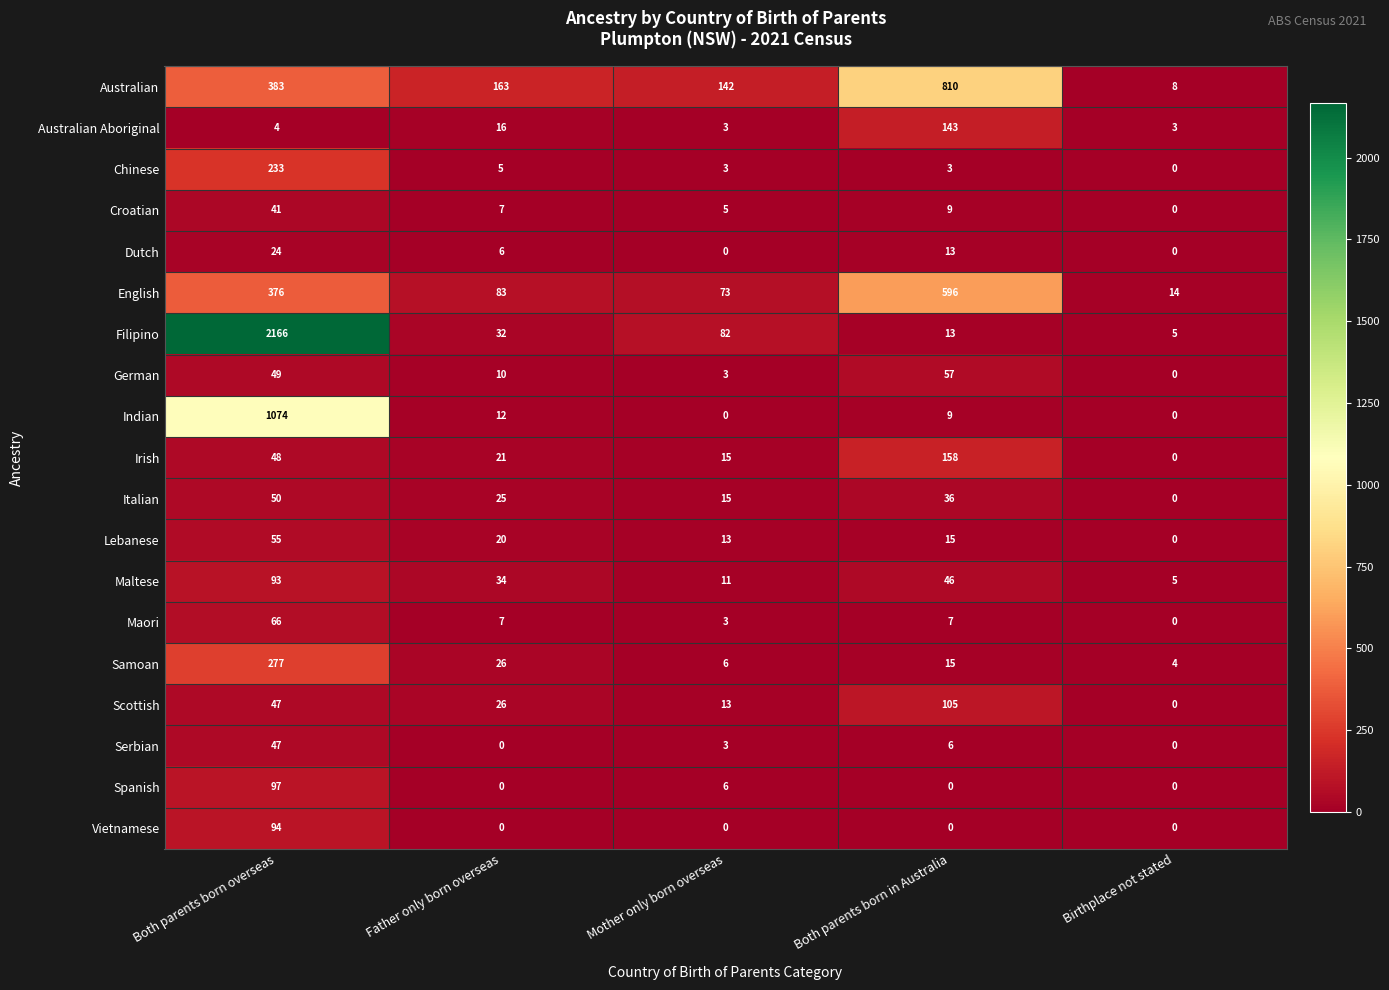

How many data points in Italian are less than 25?

2